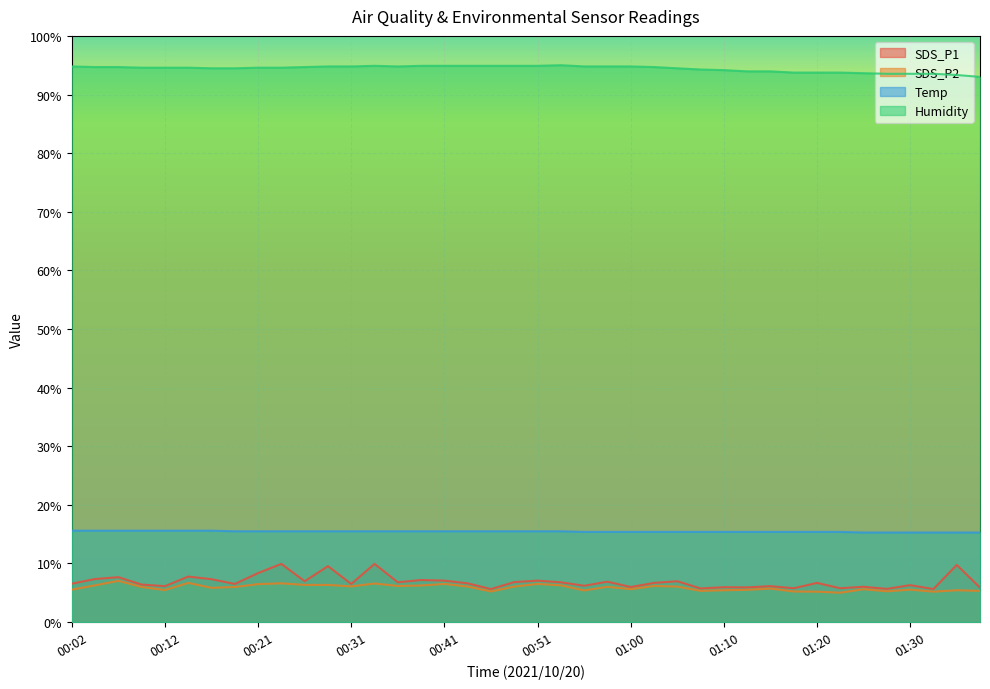

Reading right to left, transcribe all the data shown in this chart.

SDS_P1: 01:37=5.9	01:34=9.7	01:32=5.6	01:30=6.3	01:27=5.7	01:25=6.0	01:22=5.8	01:20=6.7	01:17=5.8	01:15=6.1	01:12=5.9	01:10=5.9	01:08=5.7	01:05=7.0	01:03=6.7	01:00=6.0	00:58=6.9	00:55=6.2	00:53=6.8	00:51=7.1	00:48=6.8	00:46=5.6	00:43=6.6	00:41=7.1	00:38=7.2	00:36=6.8	00:33=9.9	00:31=6.5	00:29=9.5	00:26=7.0	00:24=9.9	00:21=8.4	00:19=6.5	00:16=7.3	00:14=7.8	00:12=6.1	00:09=6.4	00:07=7.7	00:04=7.3	00:02=6.5
SDS_P2: 01:37=5.3	01:34=5.4	01:32=5.2	01:30=5.5	01:27=5.2	01:25=5.6	01:22=5.0	01:20=5.2	01:17=5.2	01:15=5.7	01:12=5.5	01:10=5.4	01:08=5.3	01:05=6.0	01:03=6.2	01:00=5.6	00:58=6.0	00:55=5.4	00:53=6.3	00:51=6.5	00:48=6.0	00:46=5.2	00:43=6.0	00:41=6.5	00:38=6.2	00:36=6.2	00:33=6.6	00:31=6.1	00:29=6.3	00:26=6.3	00:24=6.6	00:21=6.5	00:19=6.0	00:16=5.8	00:14=6.7	00:12=5.5	00:09=6.0	00:07=7.0	00:04=6.3	00:02=5.5
Temp: 01:37=15.3	01:34=15.3	01:32=15.3	01:30=15.3	01:27=15.3	01:25=15.3	01:22=15.4	01:20=15.4	01:17=15.4	01:15=15.4	01:12=15.4	01:10=15.4	01:08=15.4	01:05=15.4	01:03=15.4	01:00=15.4	00:58=15.4	00:55=15.4	00:53=15.5	00:51=15.5	00:48=15.5	00:46=15.5	00:43=15.5	00:41=15.5	00:38=15.5	00:36=15.5	00:33=15.5	00:31=15.5	00:29=15.5	00:26=15.5	00:24=15.5	00:21=15.5	00:19=15.5	00:16=15.6	00:14=15.6	00:12=15.6	00:09=15.6	00:07=15.6	00:04=15.6	00:02=15.6
Humidity: 01:37=93.0	01:34=93.3	01:32=93.5	01:30=93.5	01:27=93.5	01:25=93.6	01:22=93.7	01:20=93.7	01:17=93.7	01:15=94.0	01:12=94.0	01:10=94.2	01:08=94.3	01:05=94.5	01:03=94.7	01:00=94.8	00:58=94.8	00:55=94.8	00:53=95.0	00:51=94.9	00:48=94.9	00:46=94.9	00:43=94.9	00:41=94.9	00:38=94.9	00:36=94.8	00:33=94.9	00:31=94.8	00:29=94.8	00:26=94.7	00:24=94.6	00:21=94.6	00:19=94.5	00:16=94.5	00:14=94.6	00:12=94.6	00:09=94.6	00:07=94.7	00:04=94.7	00:02=94.8